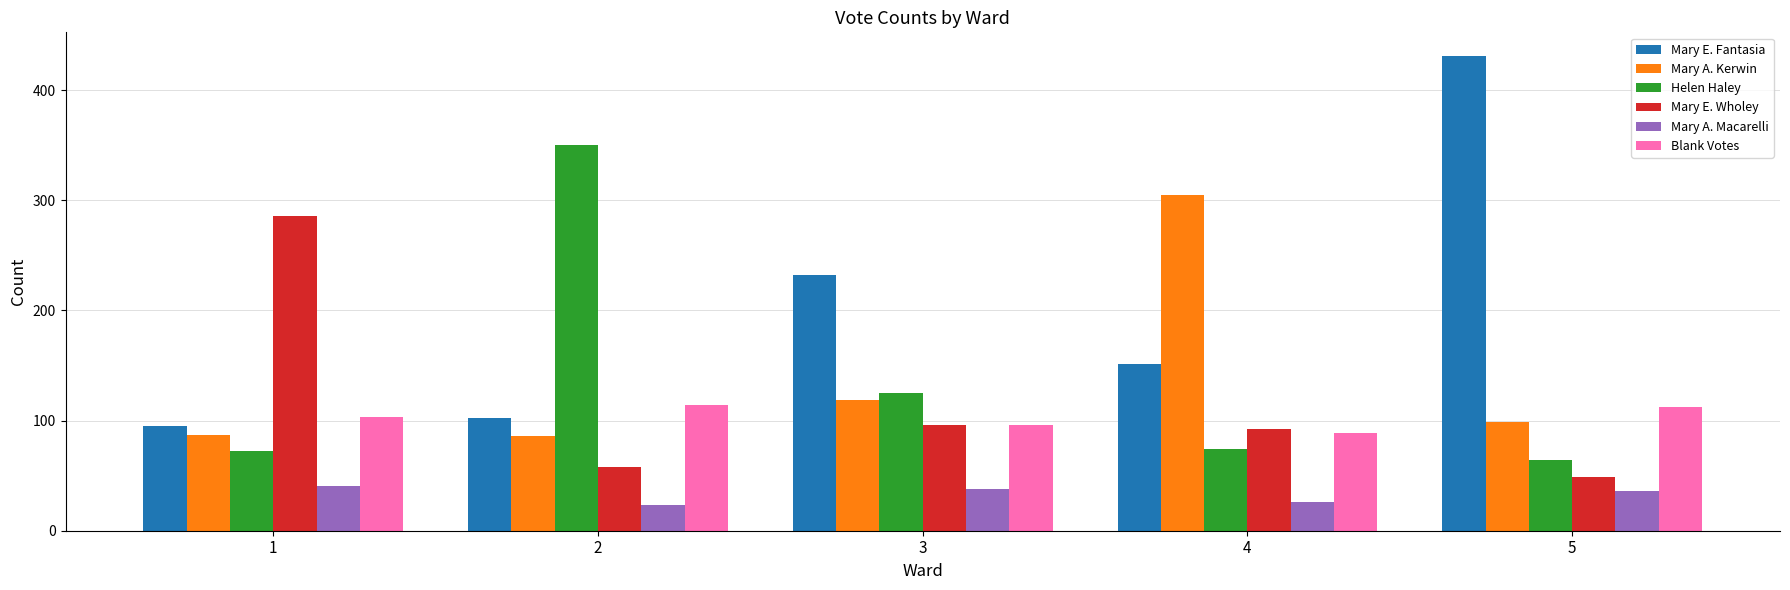

What is the lowest value of the Mary E. Fantasia series?

95